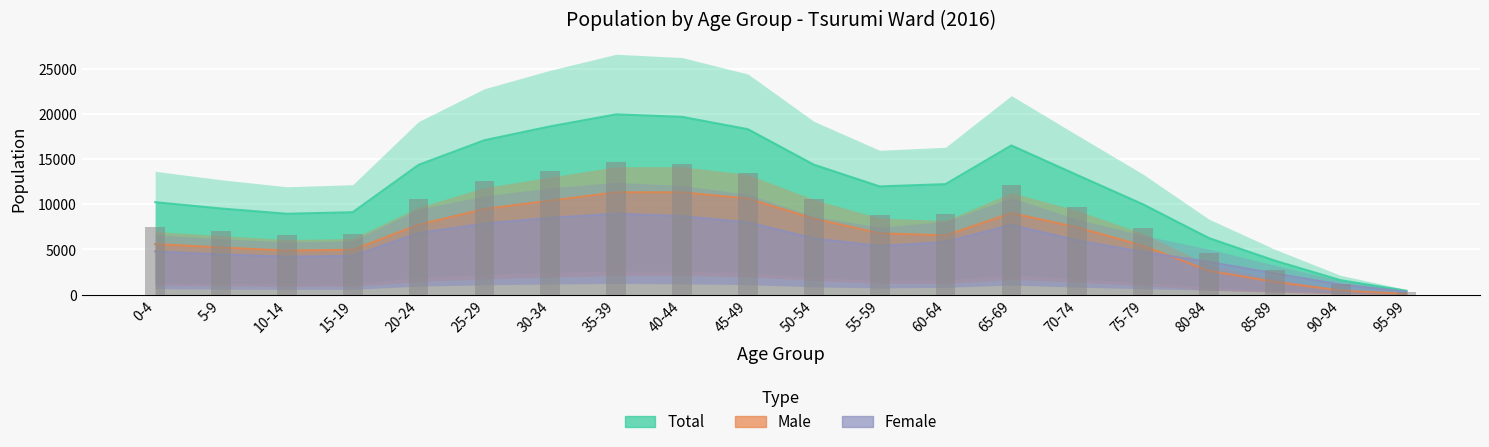

Rank the series by their maximum value, from lowest to highest.

Female, Male, Total